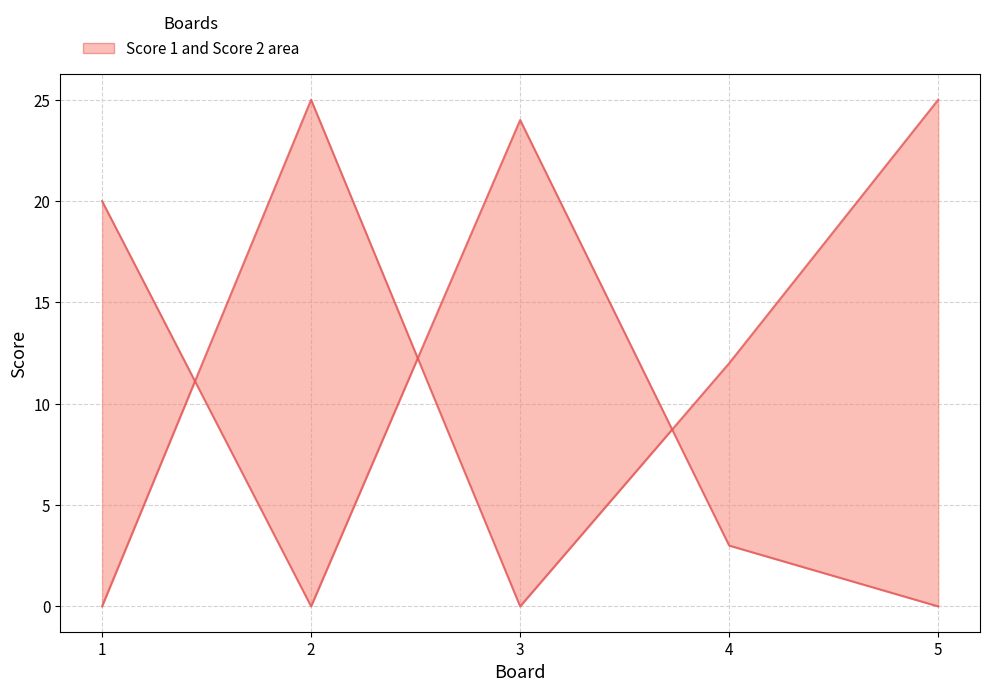

Reading left to right, what are all the values shown in this chart?

1=0	2=25	3=0	4=12	5=25